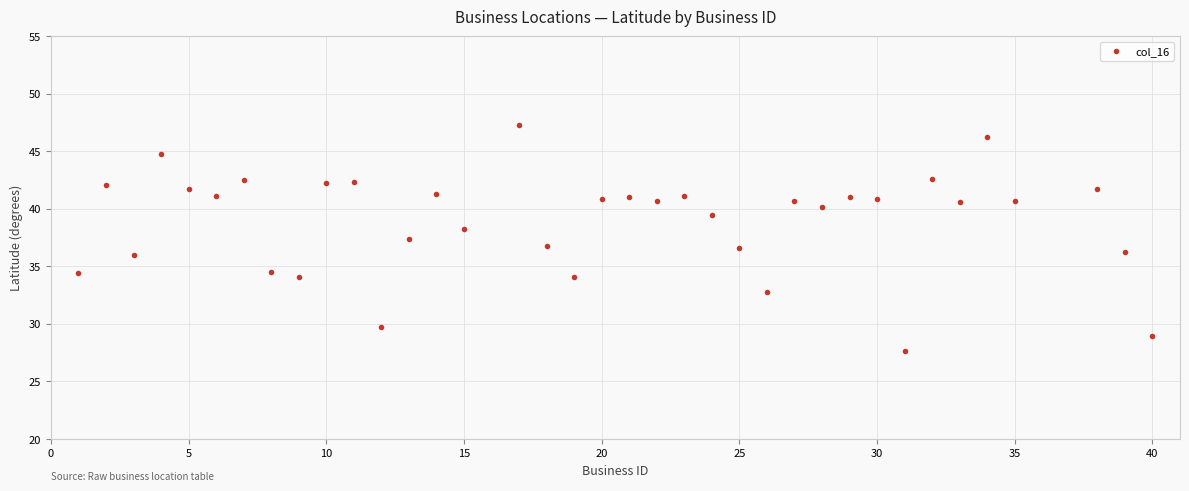

What is the range of Y values (max minus min)?

19.6